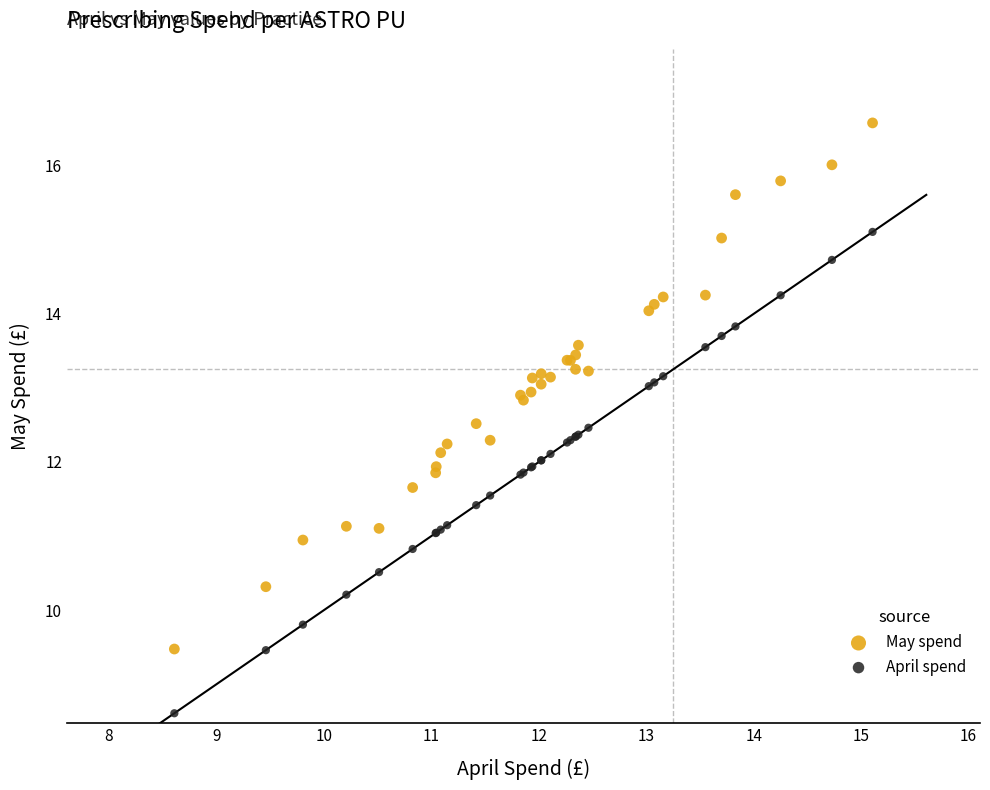

What are all the series names shown in the legend?

May spend, April spend